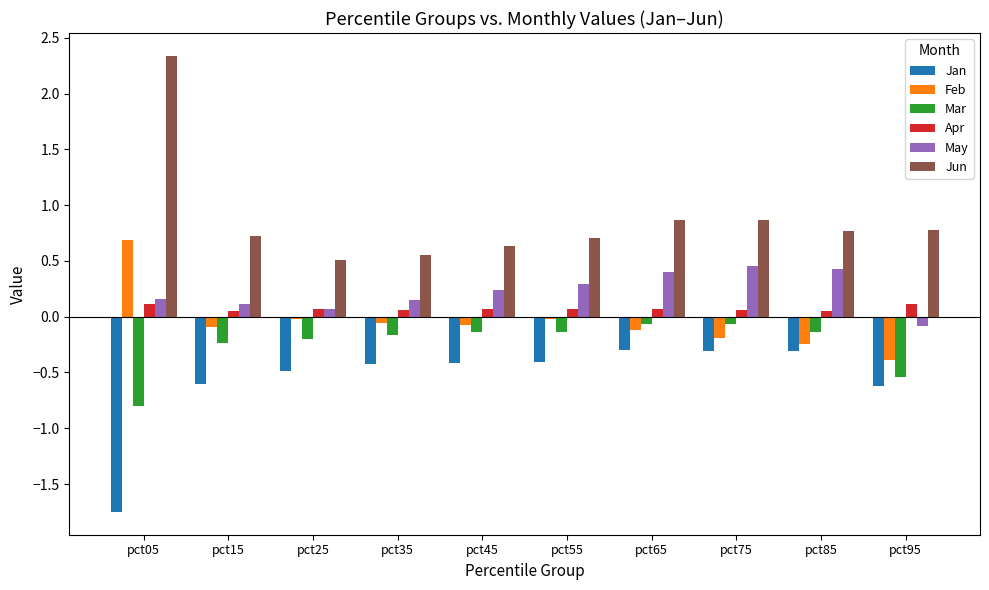

What is the maximum value for Jun?

2.3